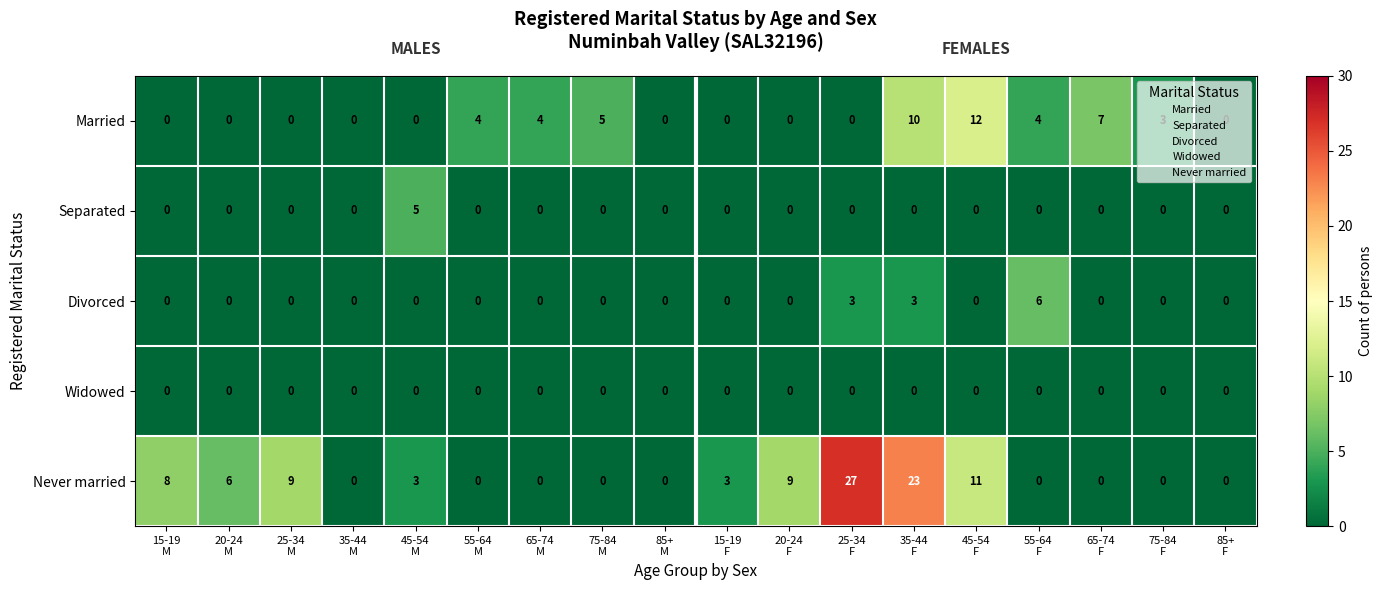

Which series has the widest spread of values?

Never married